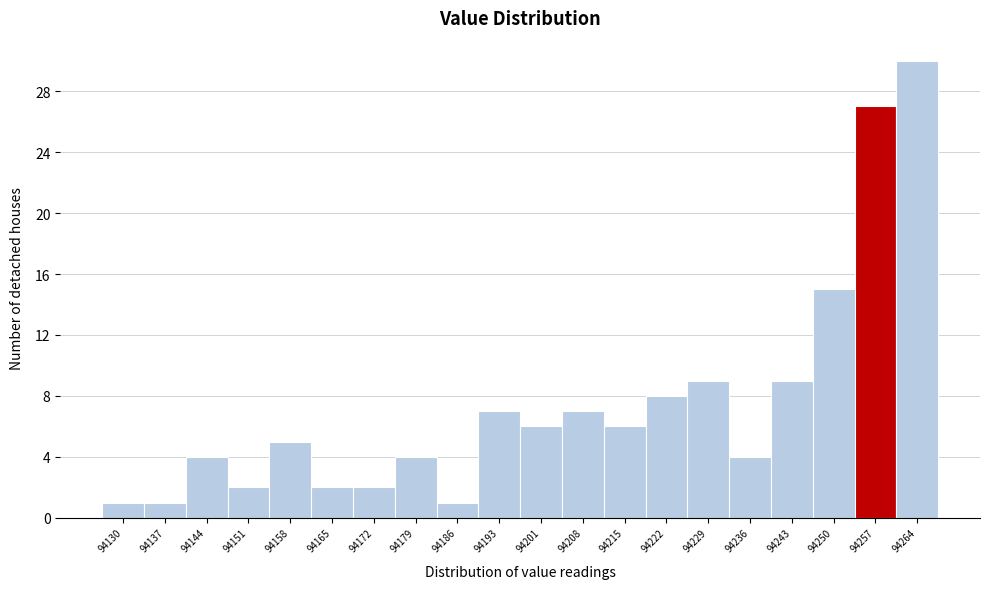

Reading right to left, list all the values displayed in this chart.

94264=30	94257=27	94250=15	94243=9	94236=4	94229=9	94222=8	94215=6	94208=7	94201=6	94193=7	94186=1	94179=4	94172=2	94165=2	94158=5	94151=2	94144=4	94137=1	94130=1